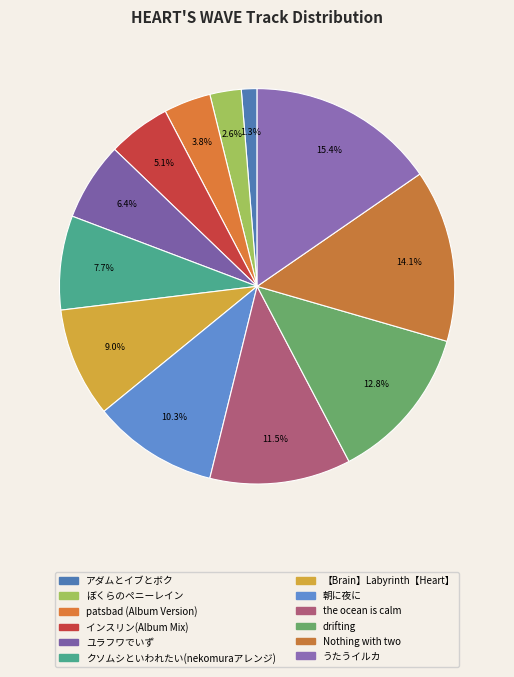

What portion of the pie excludes Nothing with two?

85.9%